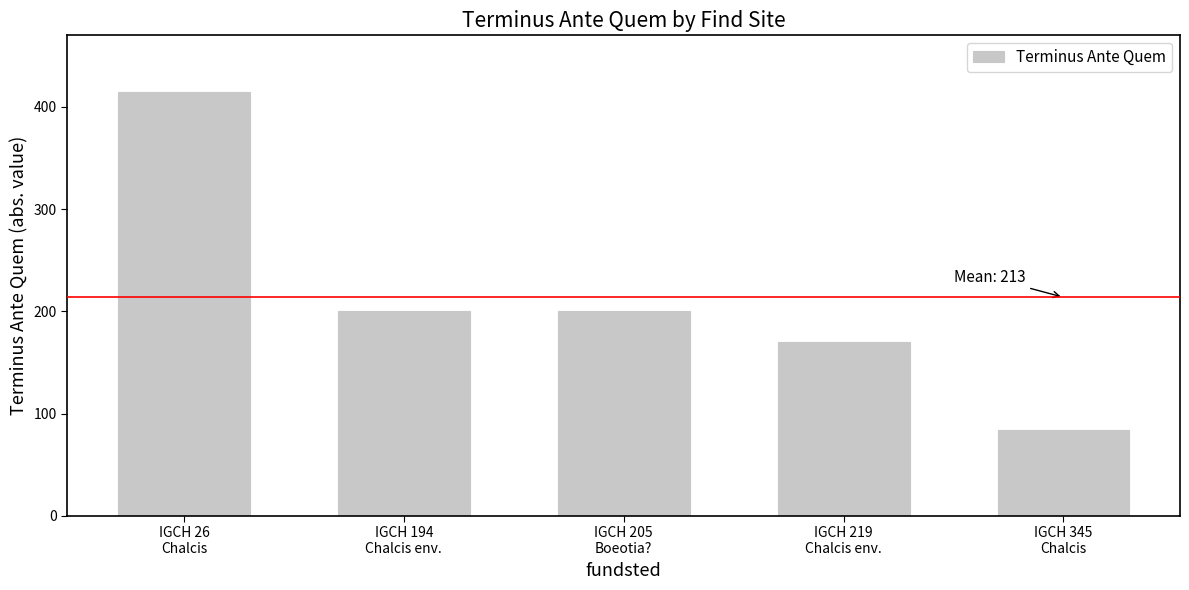

What is the change in value from IGCH 194
Chalcis env. to IGCH 219
Chalcis env.?

-30